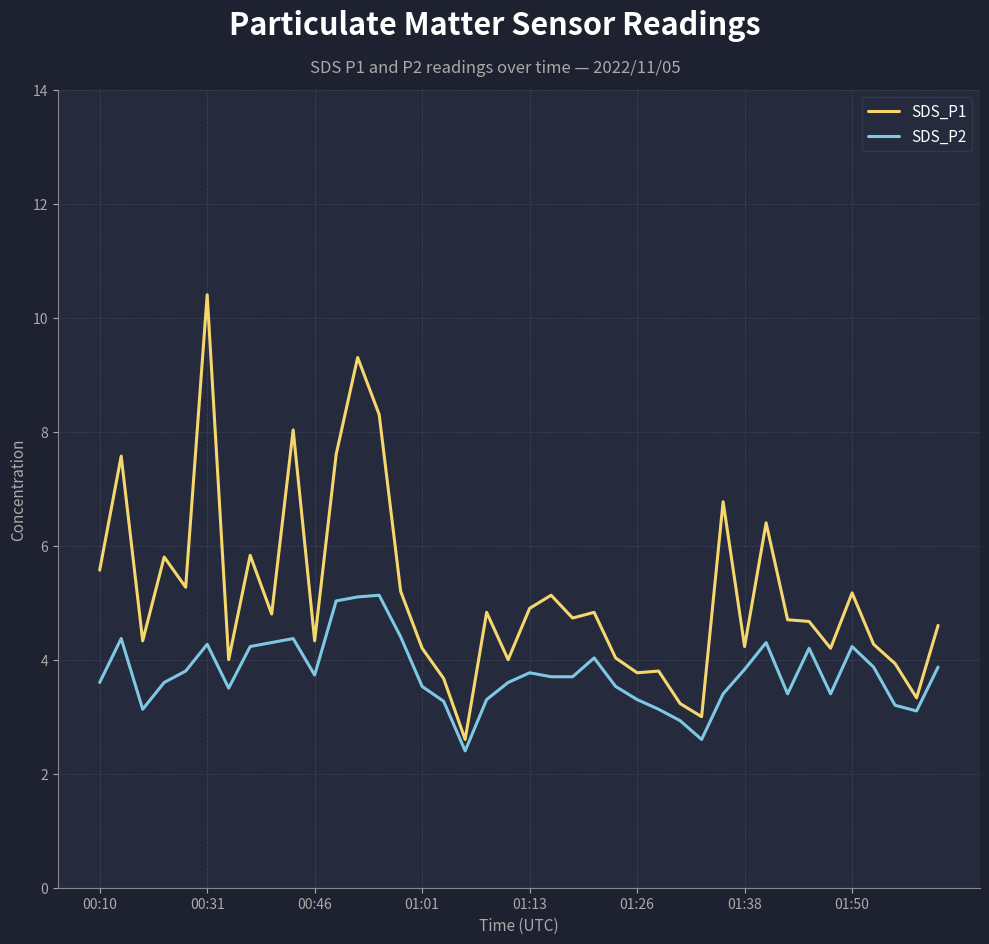

How many lines are shown in the chart?

2